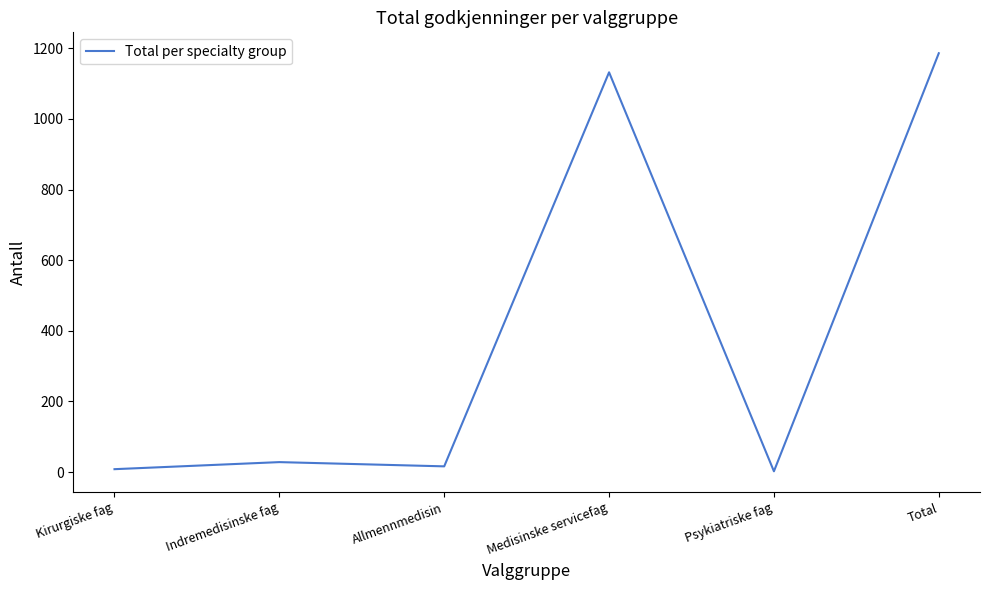

Which has a higher value, Total or Kirurgiske fag?

Total